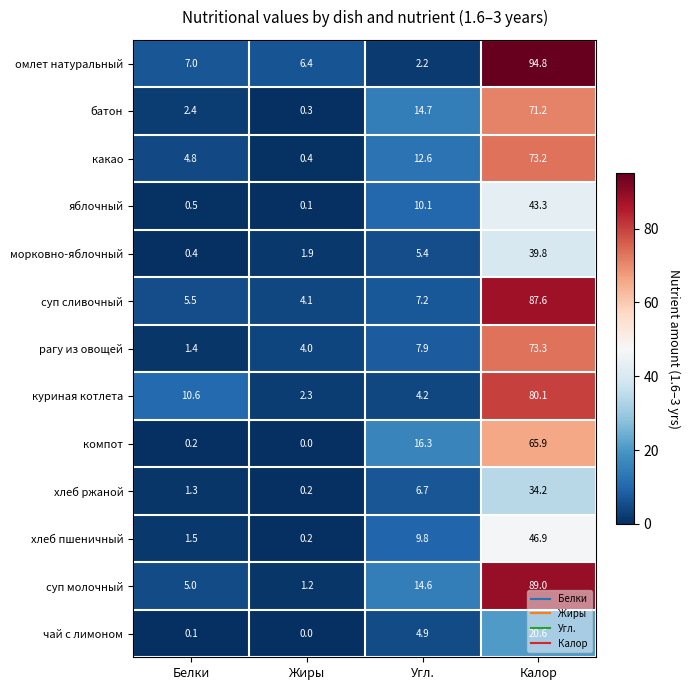

What is the maximum value shown in the chart?

94.8